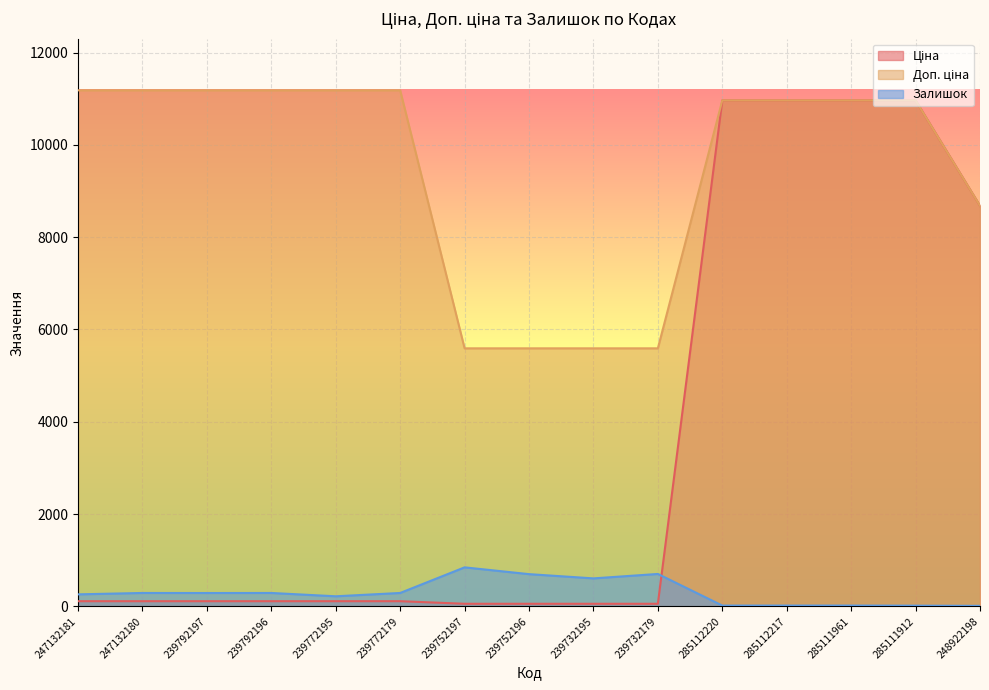

The Ціна series shows 55.9 at 239752196. True or false?

True